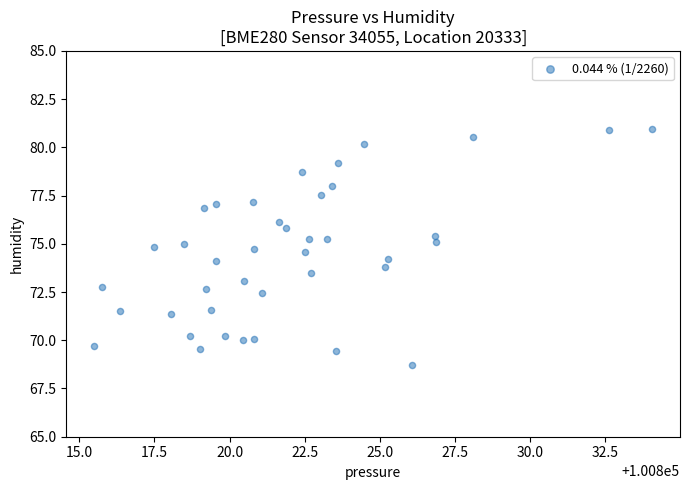

What is the range of Y values (max minus min)?

12.2